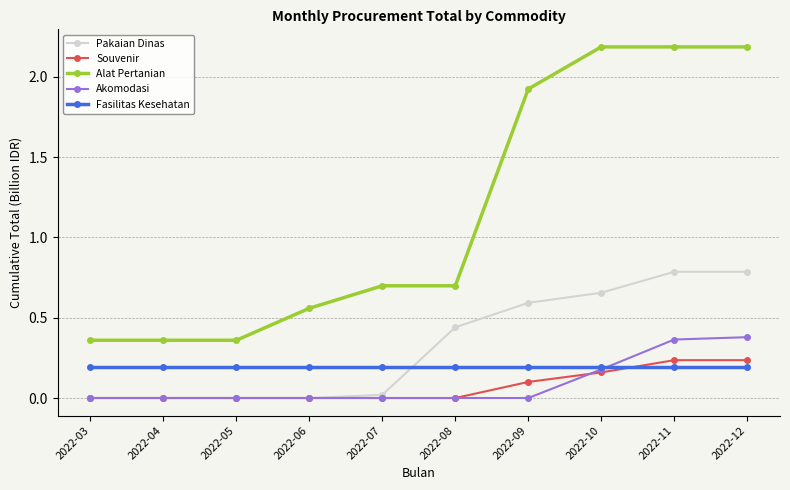

Between 2022-04 and 2022-07, which series saw the biggest shift?

Alat Pertanian